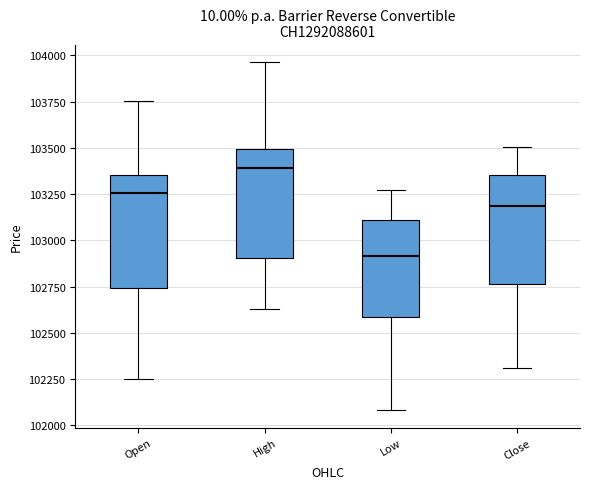

Reading left to right, read every box against the y-axis: the position of its median line, the range the box covers, and the ends of its whiskers. The values are not printed on the chart, so give them approximately, as read against the axis.

Open: median 103250, box 102750 to 103350, whiskers 102250 to 103750
High: median 103400, box 102900 to 103500, whiskers 102650 to 103950
Low: median 102900, box 102600 to 103100, whiskers 102100 to 103300
Close: median 103200, box 102750 to 103350, whiskers 102300 to 103500